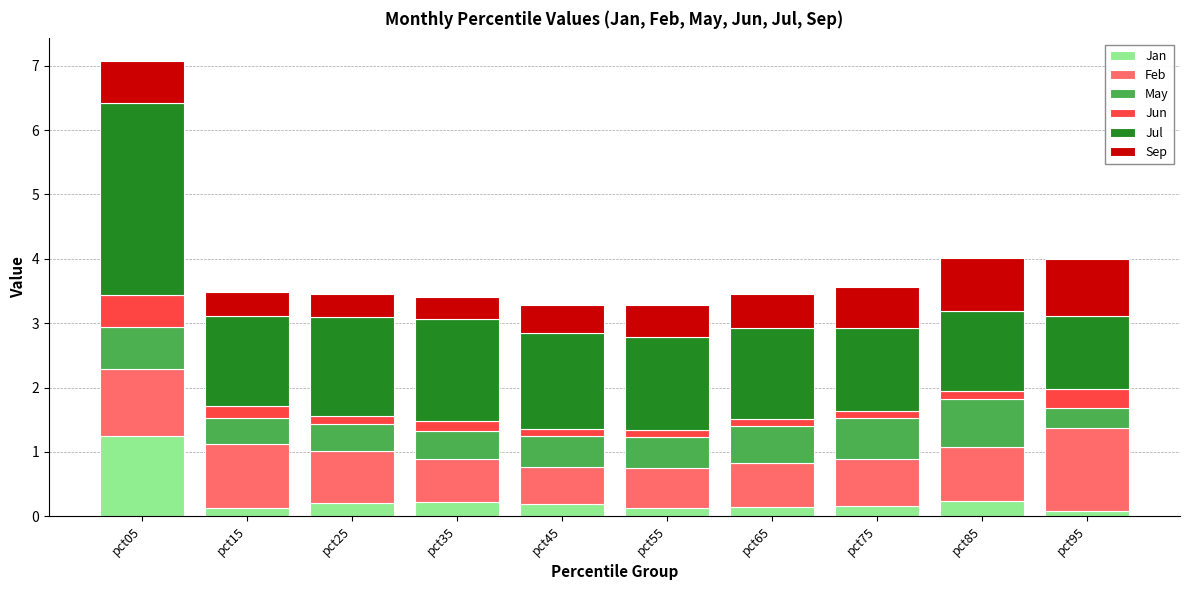

How many data points does each series have?

10